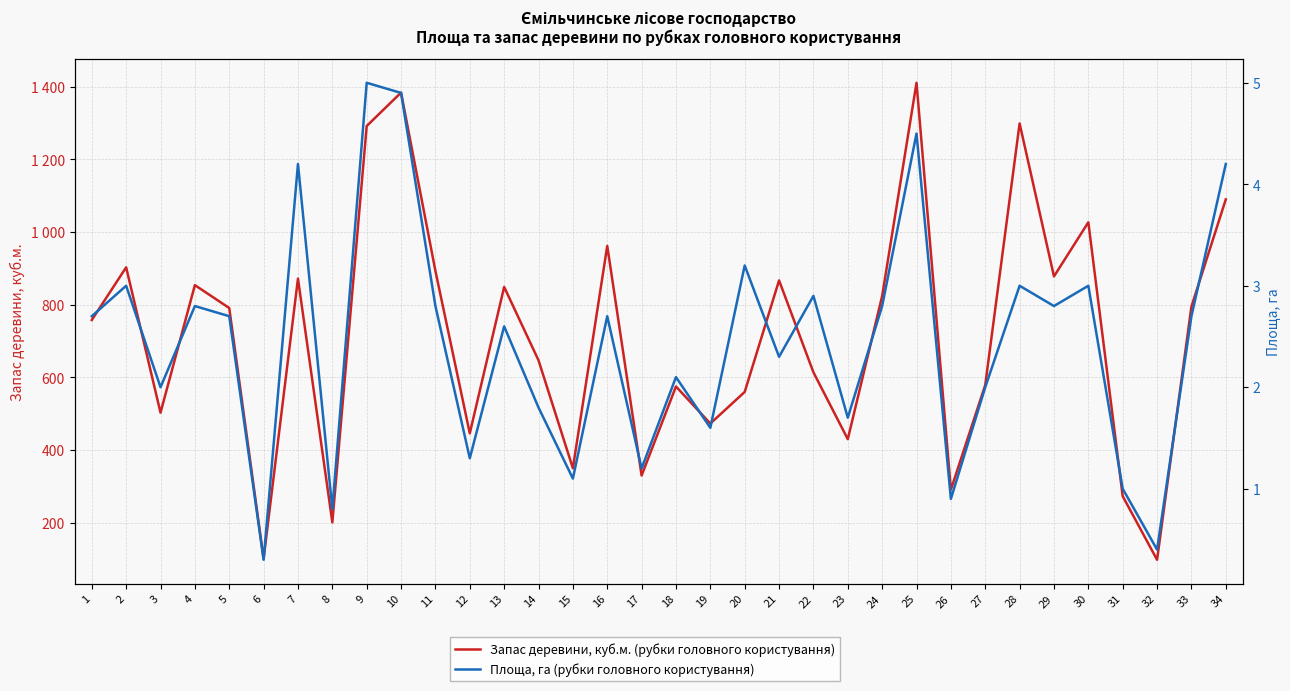

True or false: Запас деревини, куб.м. has more than 1 interior local peaks.

True